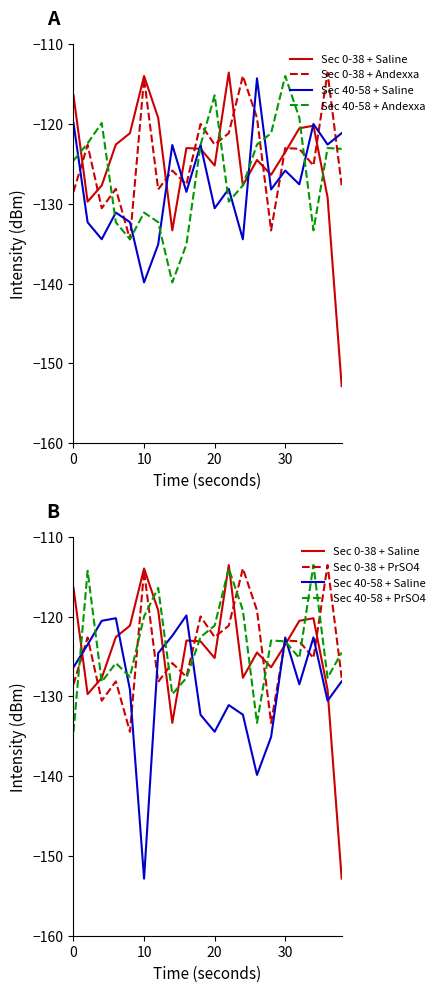

Count the number of data series in this chart.

6